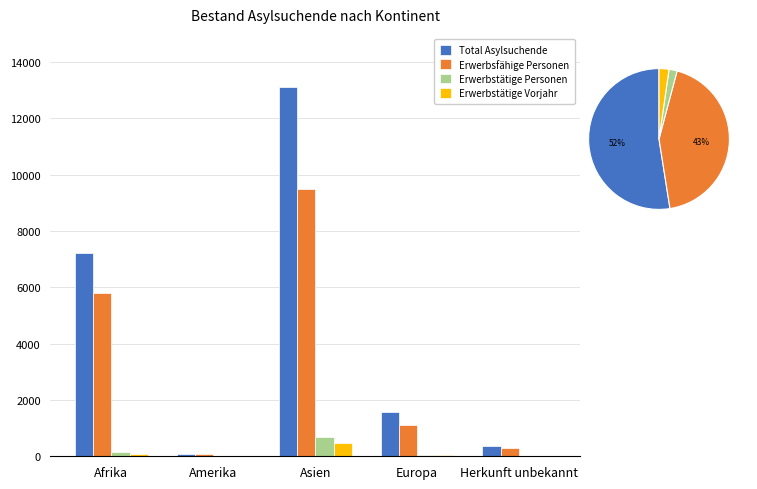

The Total Asylsuchende series shows 7746 at Asien. True or false?

False